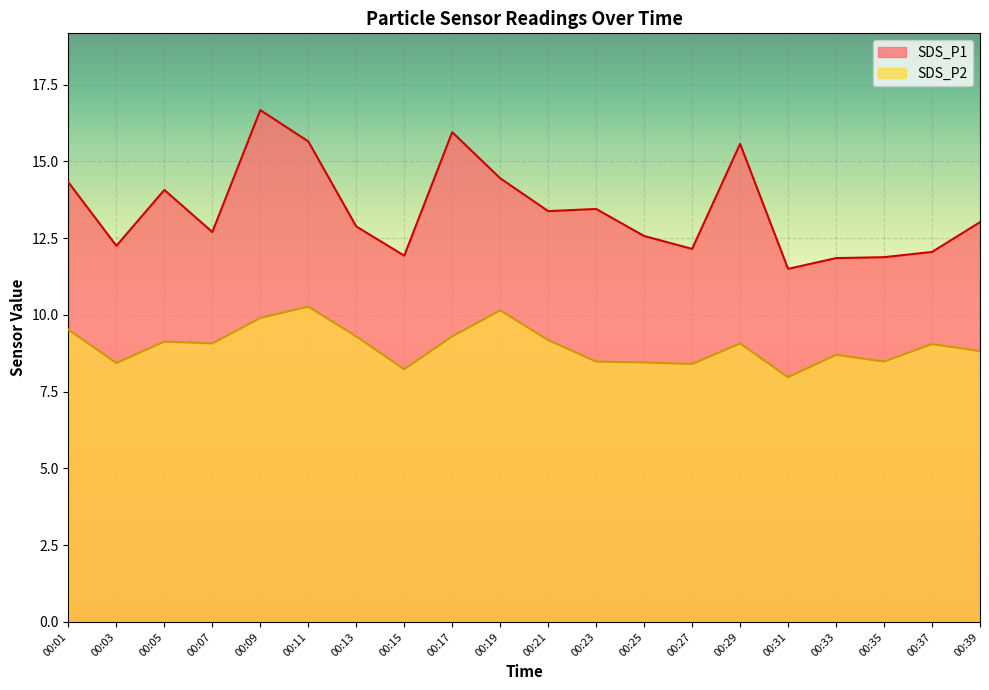

Which series has the largest total across all categories?

SDS_P1